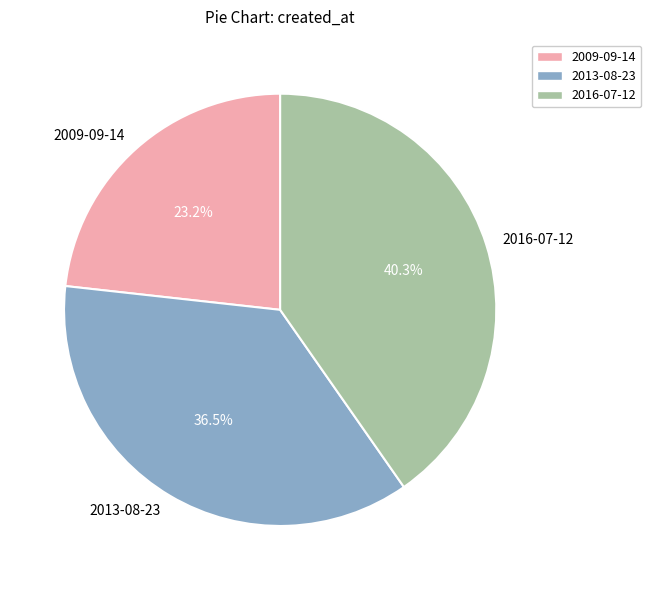

What percentage is NOT represented by 2013-08-23?

63.5%